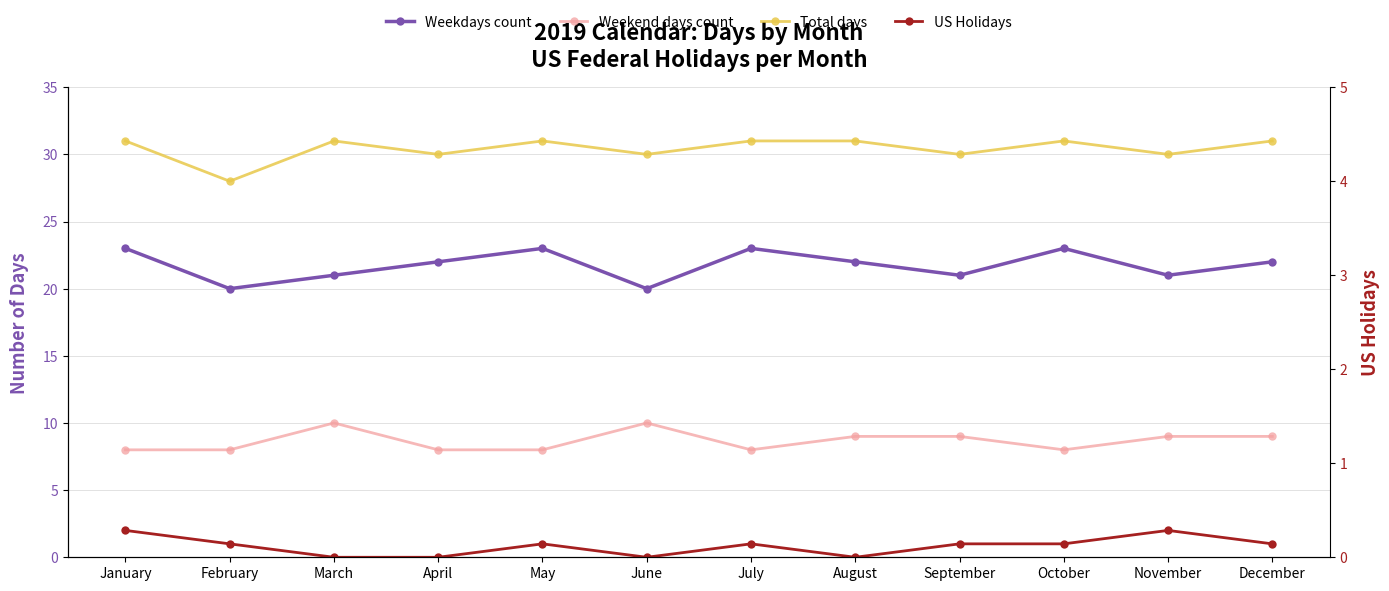

What is the minimum value for Weekdays count?

20